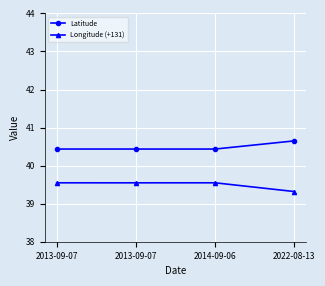

How many lines are shown in the chart?

2